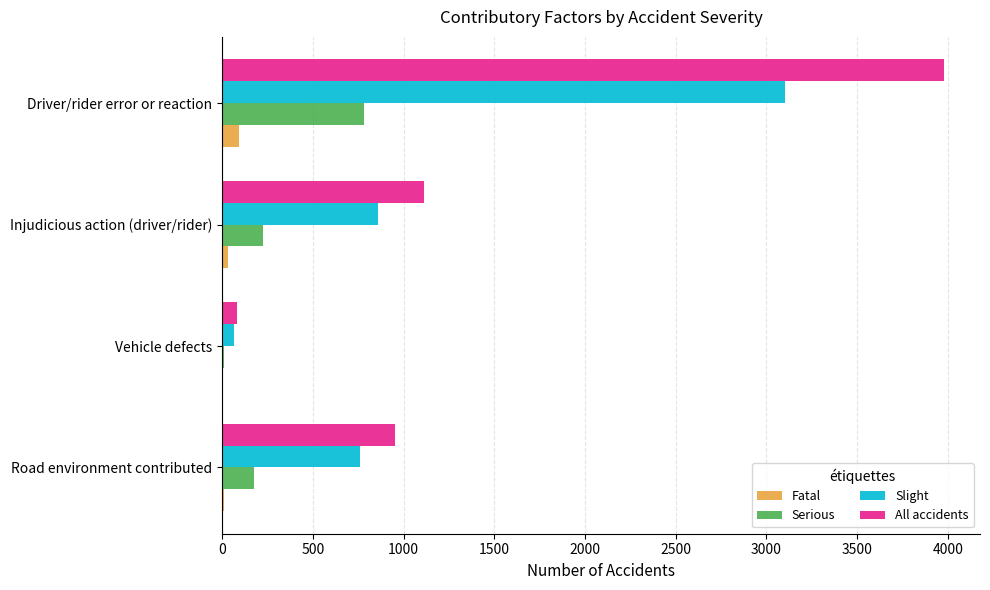

What are all the series names shown in the legend?

Fatal, Serious, Slight, All accidents